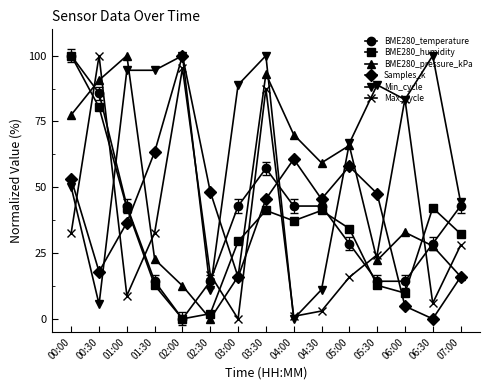

How many interior local valleys does the Samples_k series have?

4